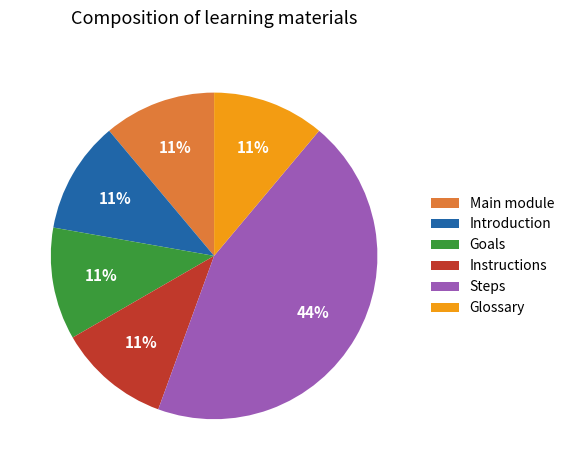

What is the largest slice in the pie chart?

Steps